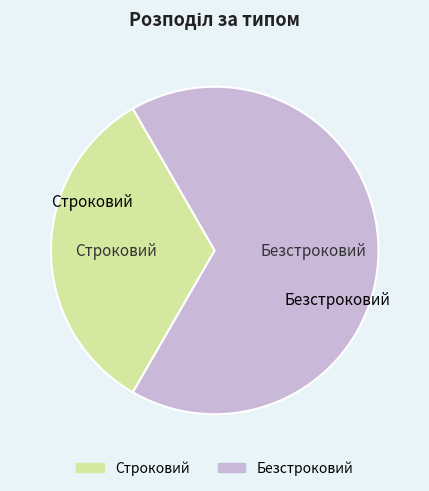

Do Безстроковий and Строковий together represent more than half of the pie?

Yes